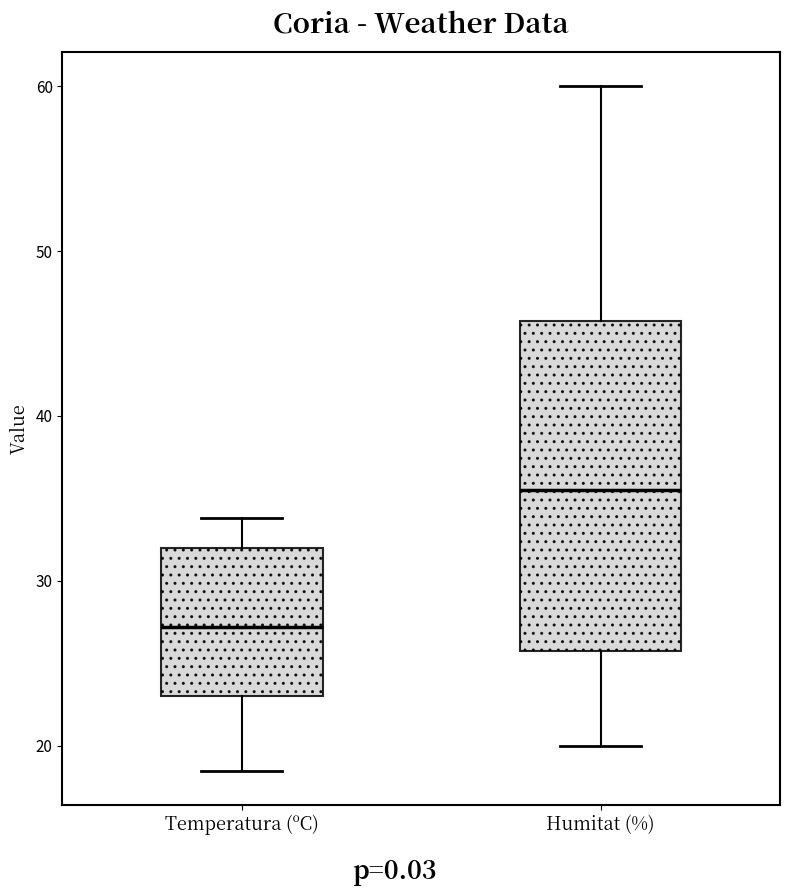

Which box is the tallest, from its lower edge to its upper edge?

Humitat (%)